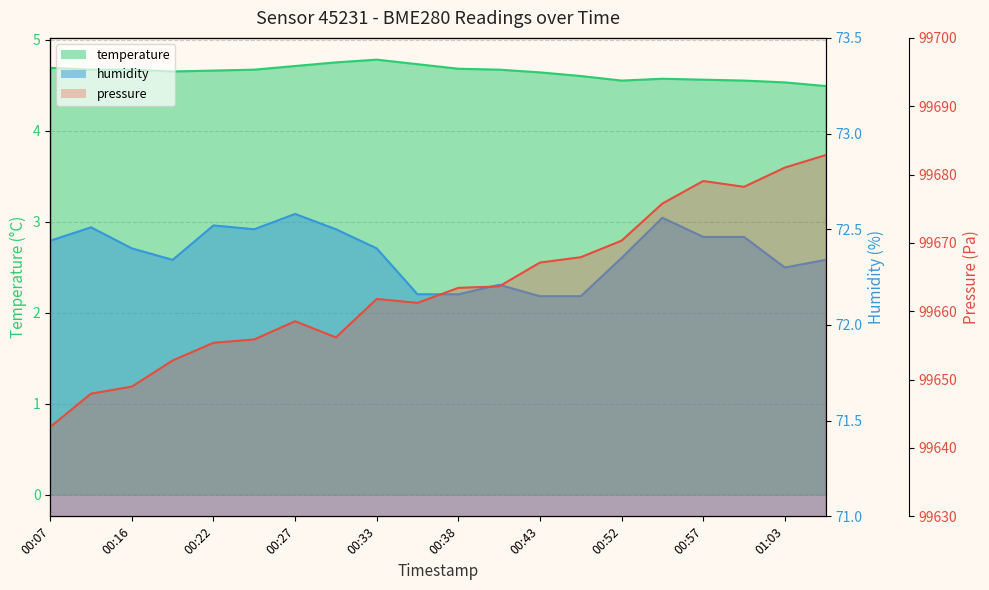

What is the difference between the maximum and minimum values in the pressure series?

39.8